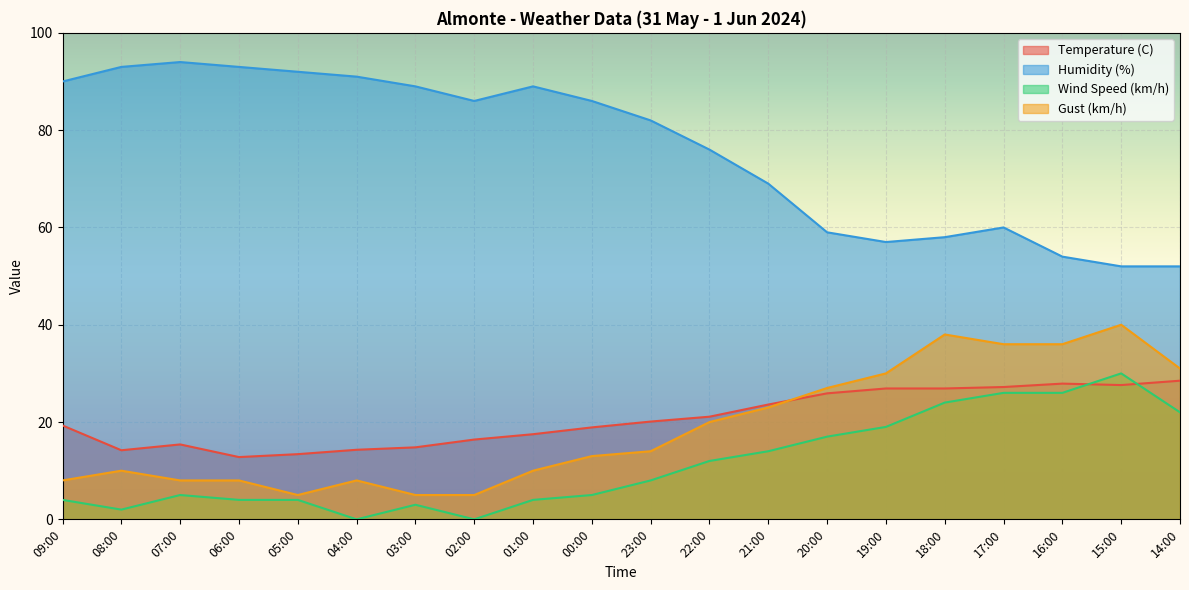

What is the sum of all Humidity (%) values?

1522.0